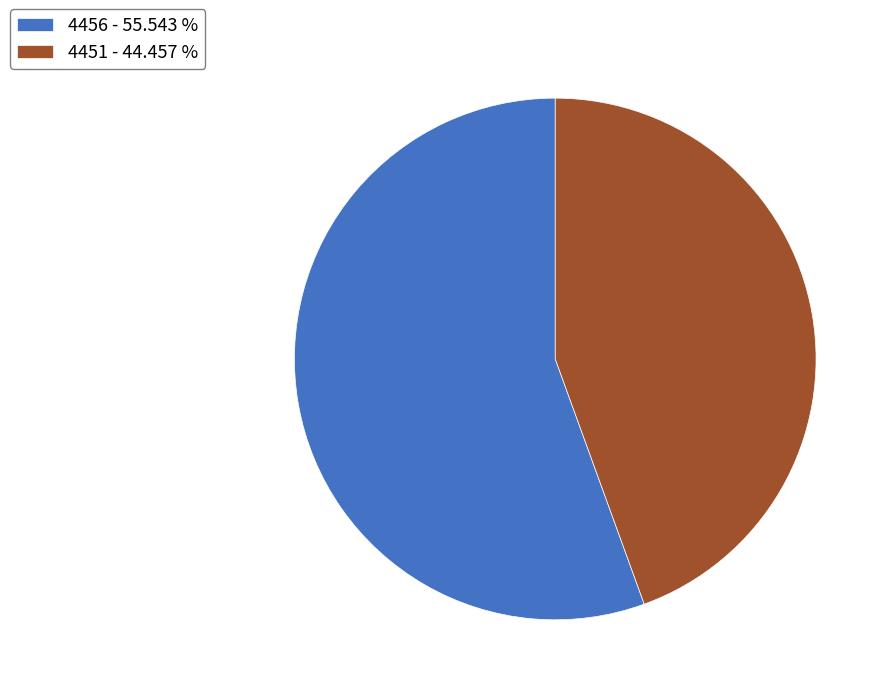

Is 4456 the majority of the pie?

Yes